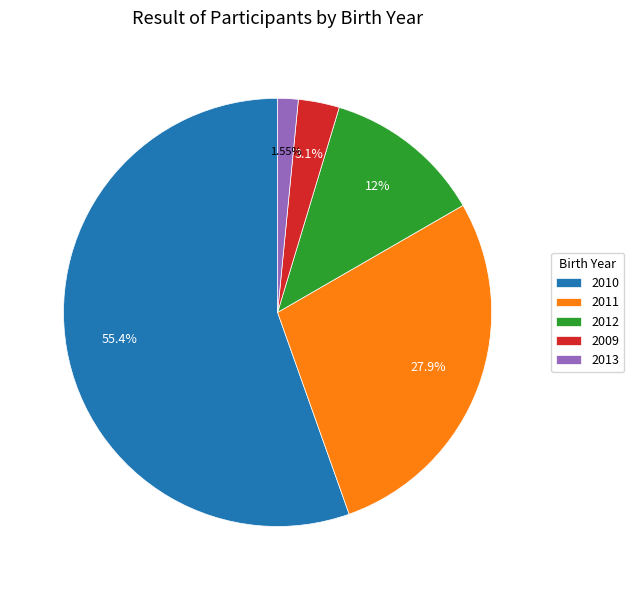

How many slices are in this pie chart?

5